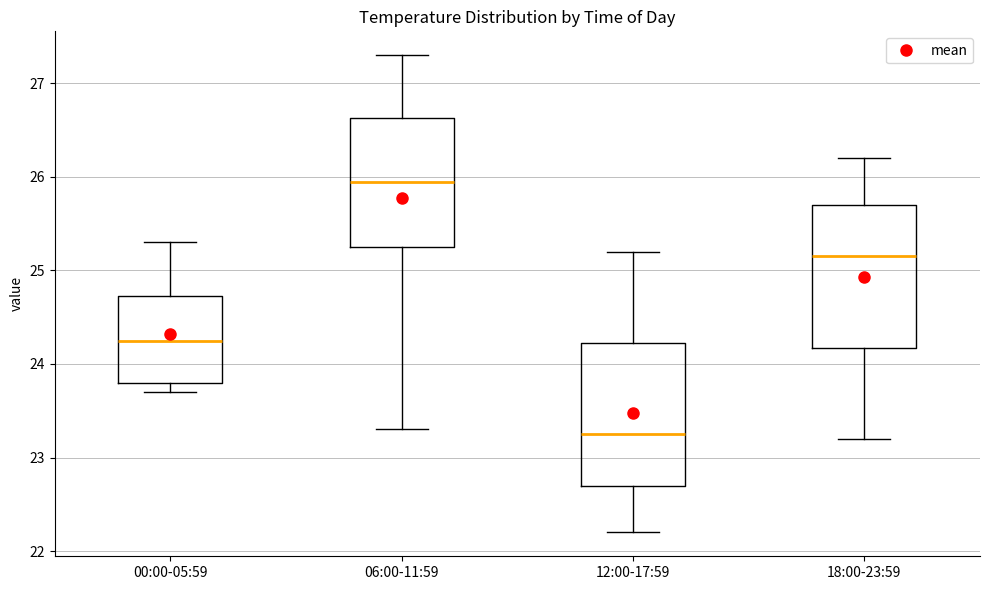

Which box's median line is the lowest?

12:00-17:59